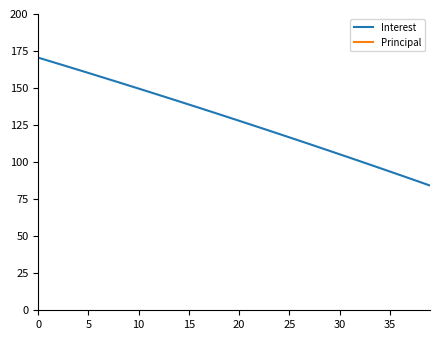

Between 13 and 10, which is larger?

10